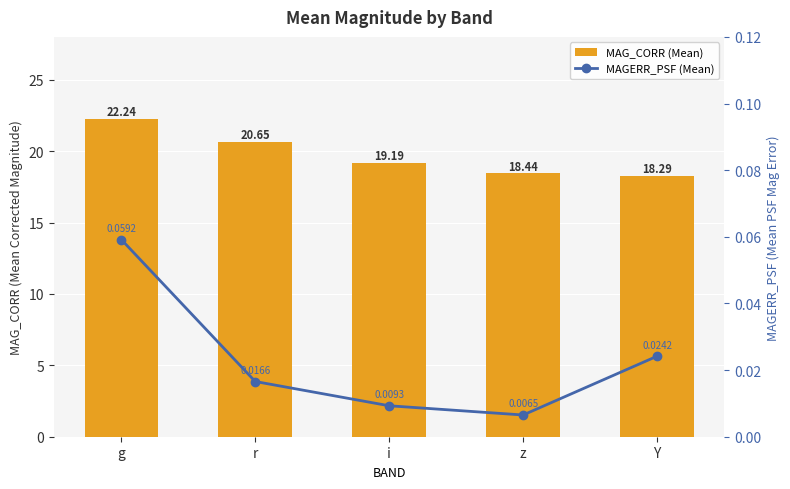

Is it true that MAG_CORR (Mean) equals 12.1 at i?

False